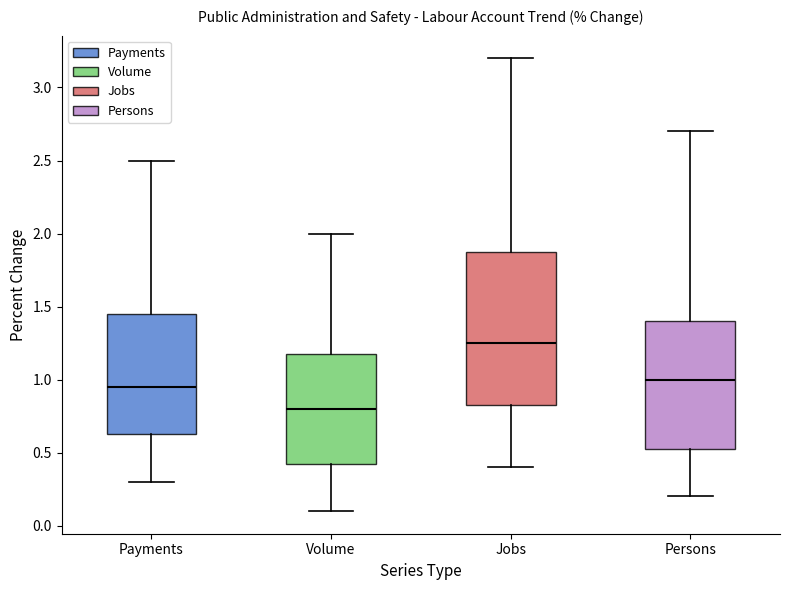

Reading left to right, read every box against the y-axis: the position of its median line, the range the box covers, and the ends of its whiskers. The values are not printed on the chart, so give them approximately, as read against the axis.

Payments: median 0.95, box 0.65 to 1.45, whiskers 0.30 to 2.50
Volume: median 0.80, box 0.45 to 1.20, whiskers 0.10 to 2.00
Jobs: median 1.25, box 0.85 to 1.90, whiskers 0.40 to 3.20
Persons: median 1.00, box 0.55 to 1.40, whiskers 0.20 to 2.70